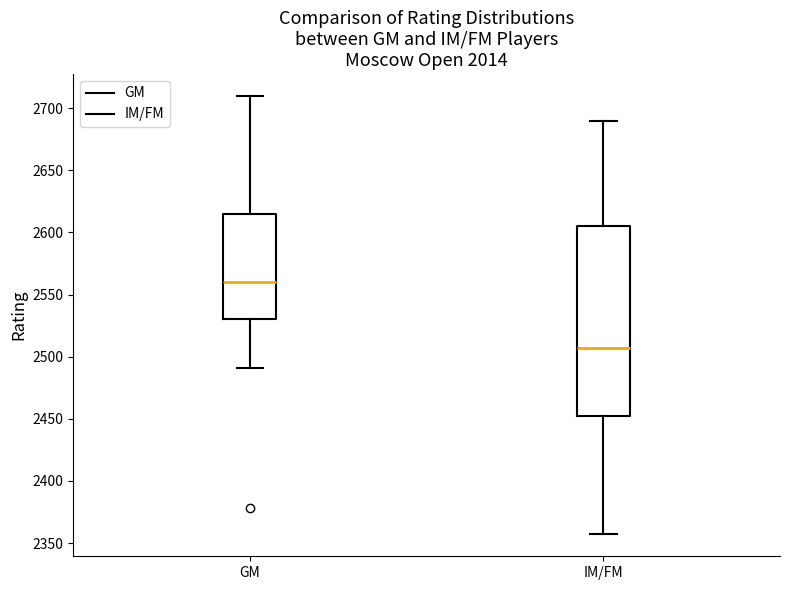

Comparing the boxes themselves (not the whiskers), which one is the tallest?

IM/FM